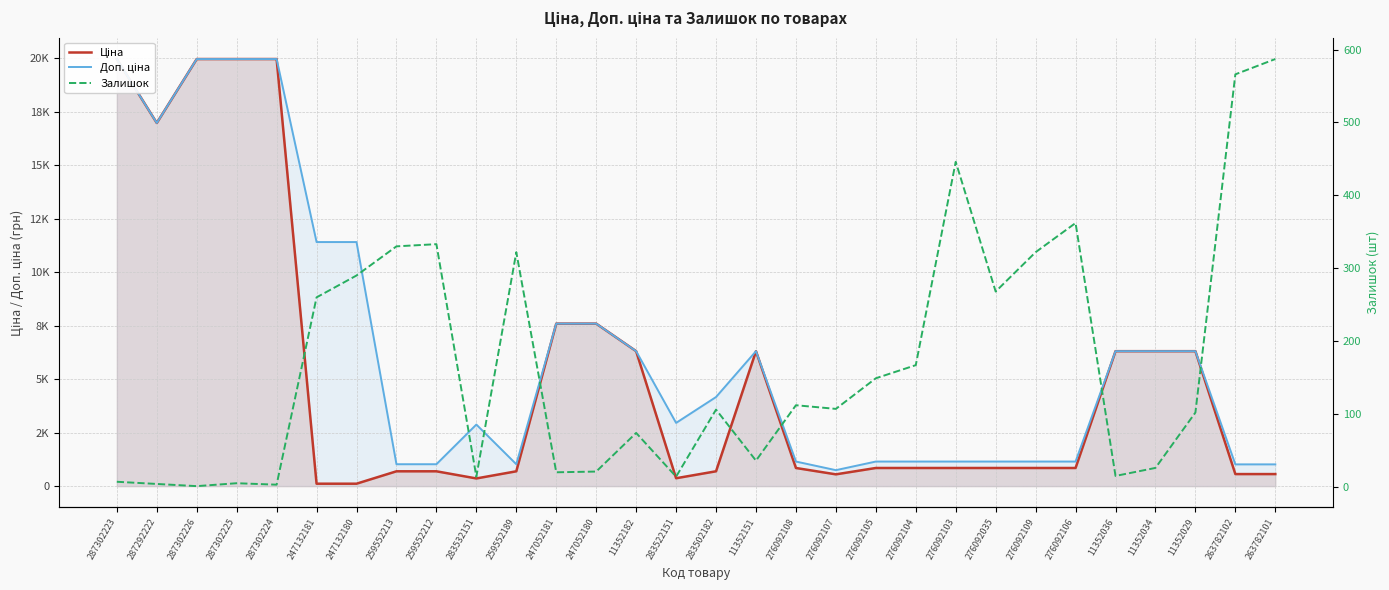

What is the label of the 11th point from the left?

259552189